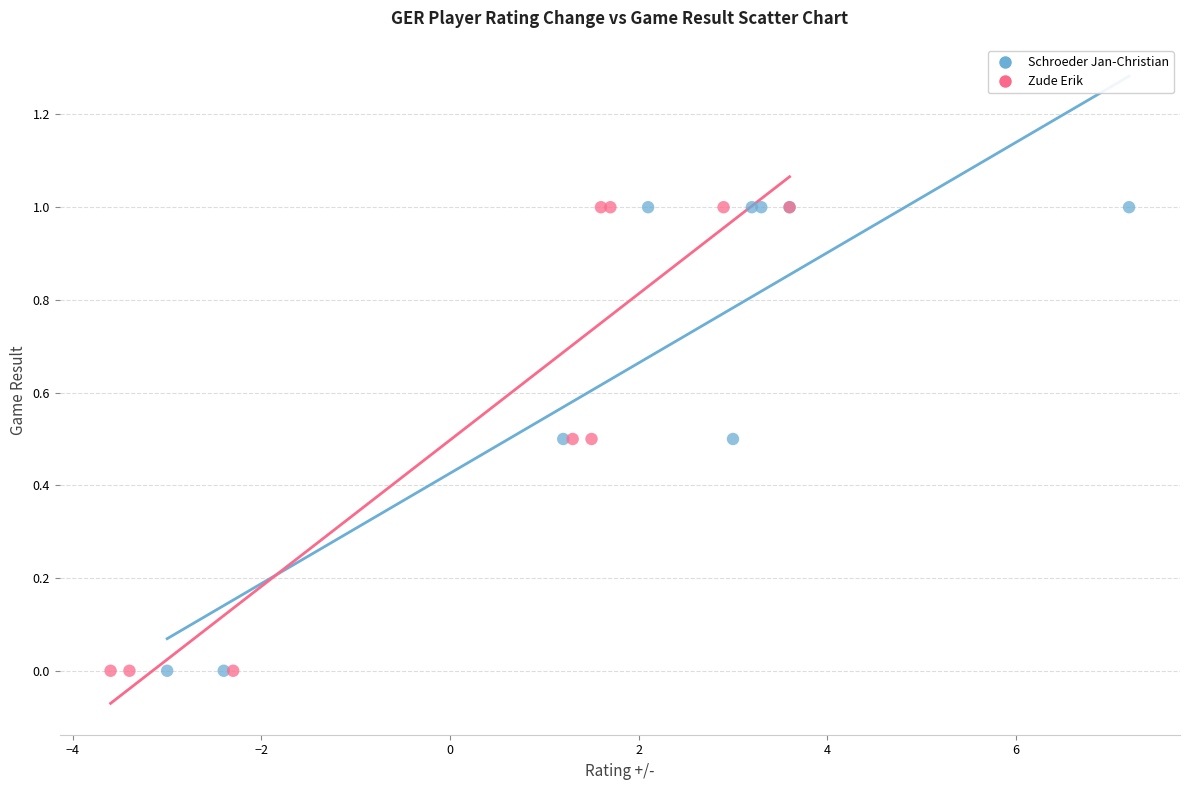

What are all the series names shown in the legend?

Schroeder Jan-Christian, Zude Erik